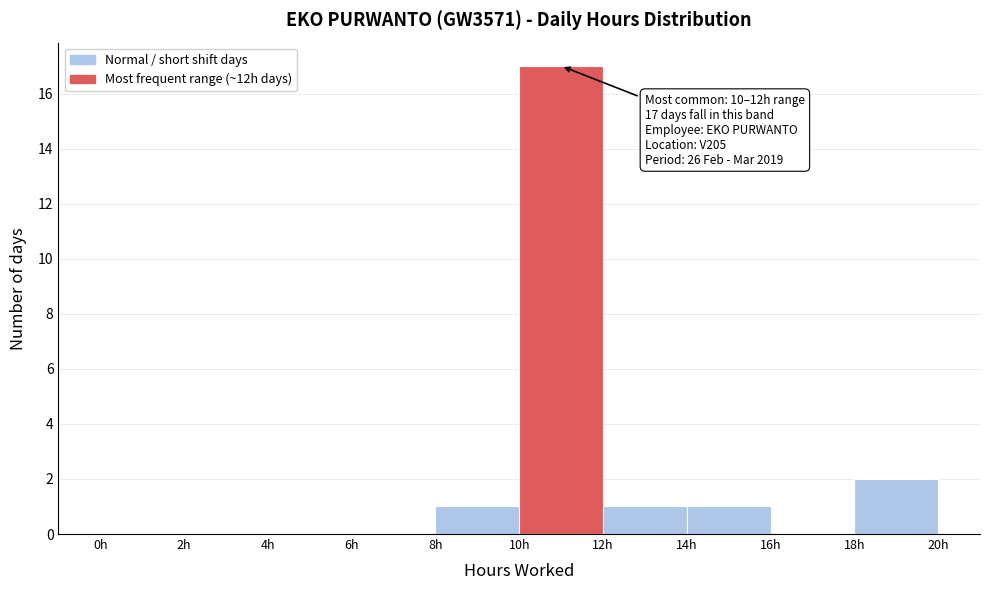

Which range on the x-axis has the tallest bar?

10 to 12